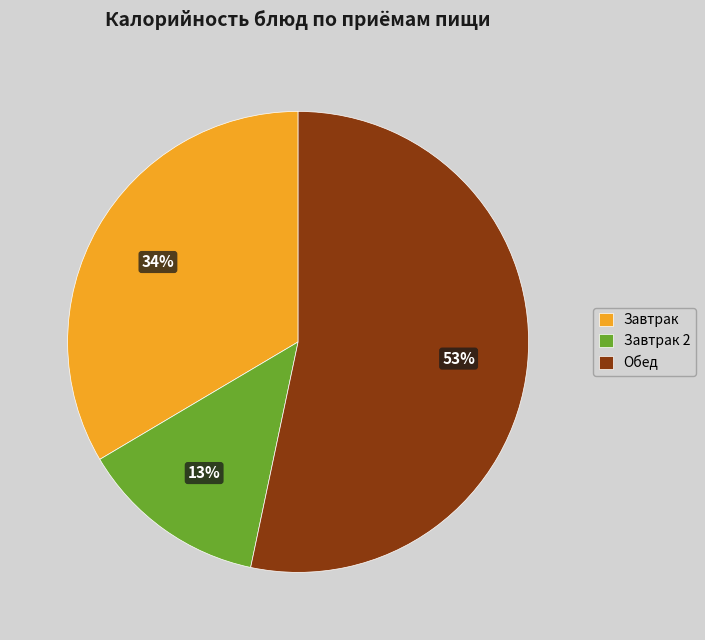

To the nearest percent, what is the difference between the largest and smallest slice percentages?

40%